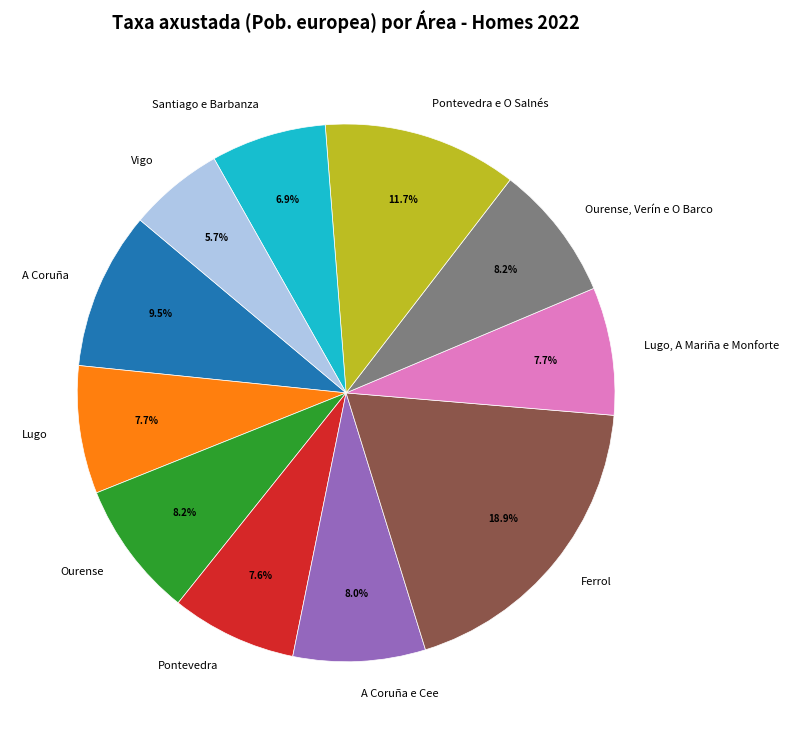

Is there a majority slice in this chart?

No